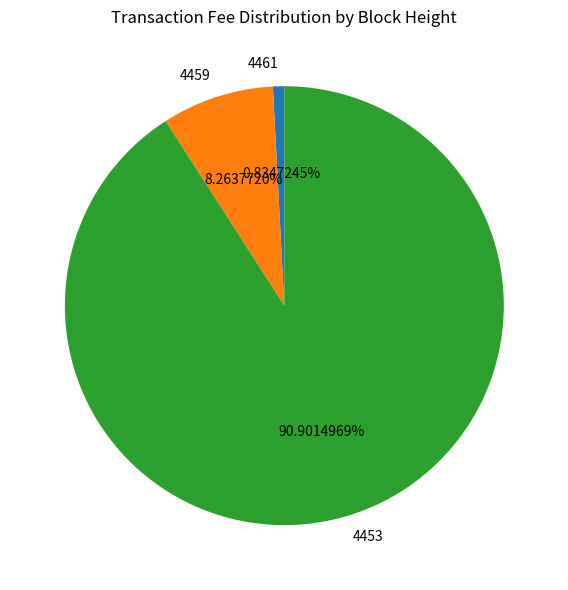

Does 4459 represent more than half of the total?

No